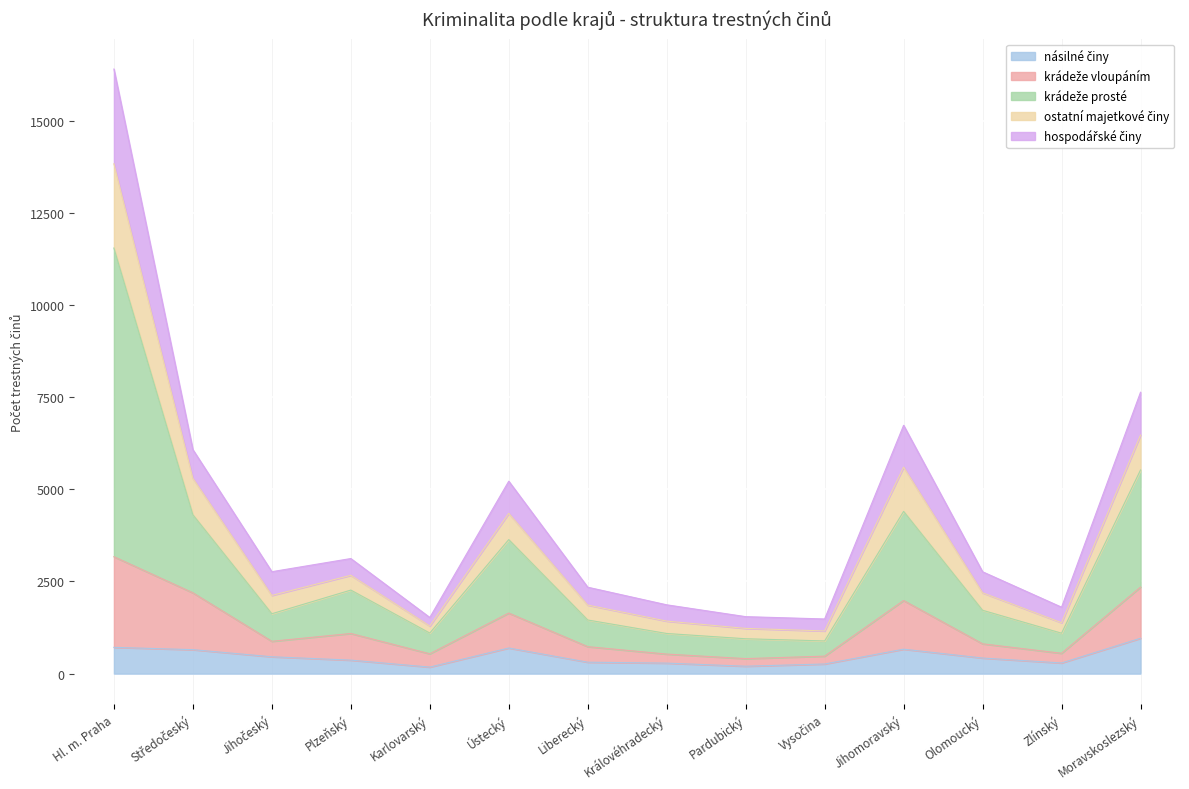

Does the chart display data point markers on the line(s)?

No